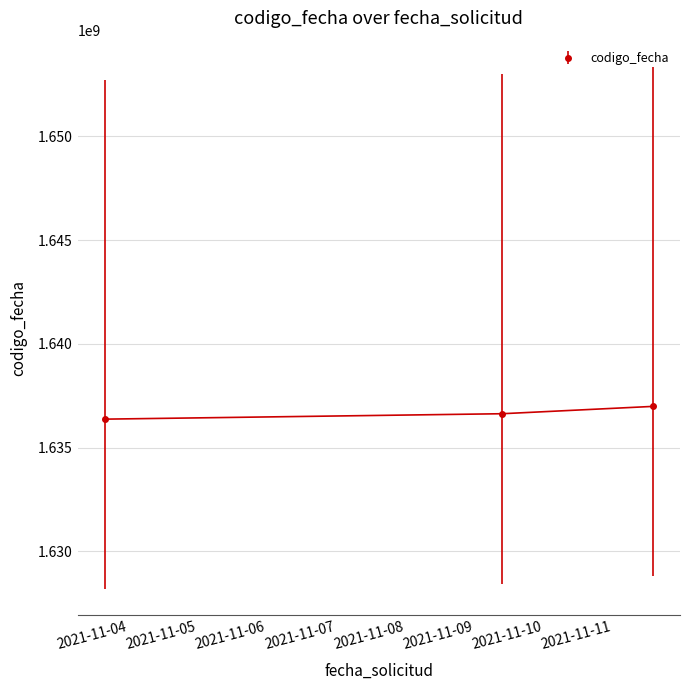

Count the number of values greater than 1636632736.

1